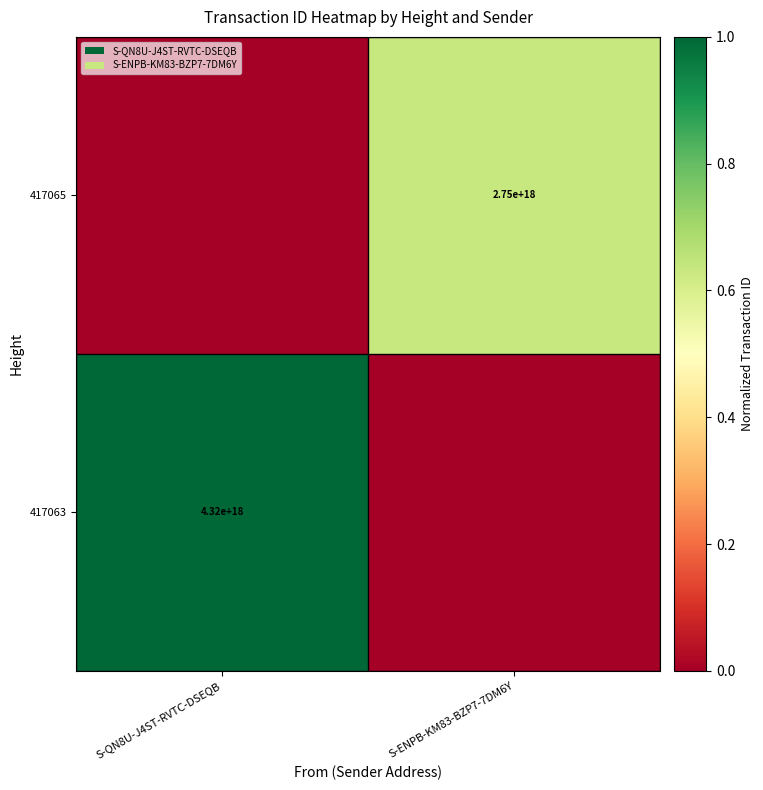

The value of 417063 at S-QN8U-J4ST-RVTC-DSEQB is 1024119803021353856. True or false?

False